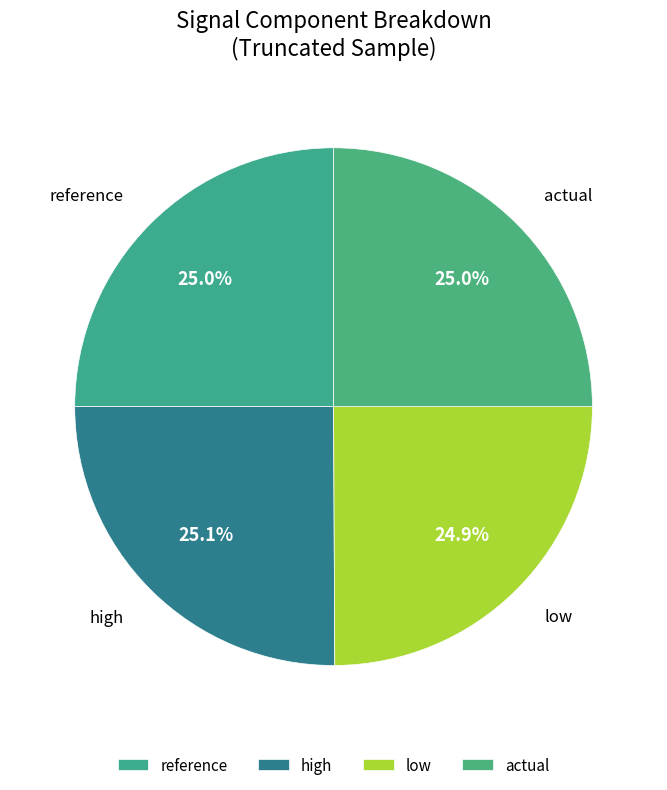

What percentage do high and actual together represent?

50.1%